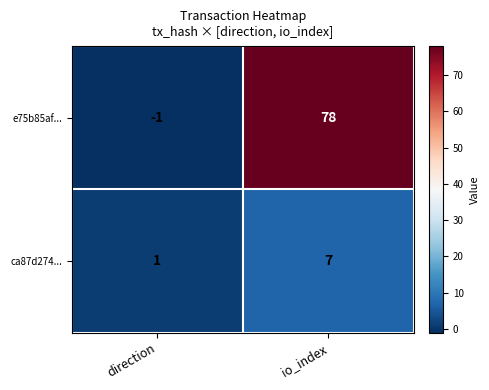

Which label corresponds to the largest value in the chart?

io_index